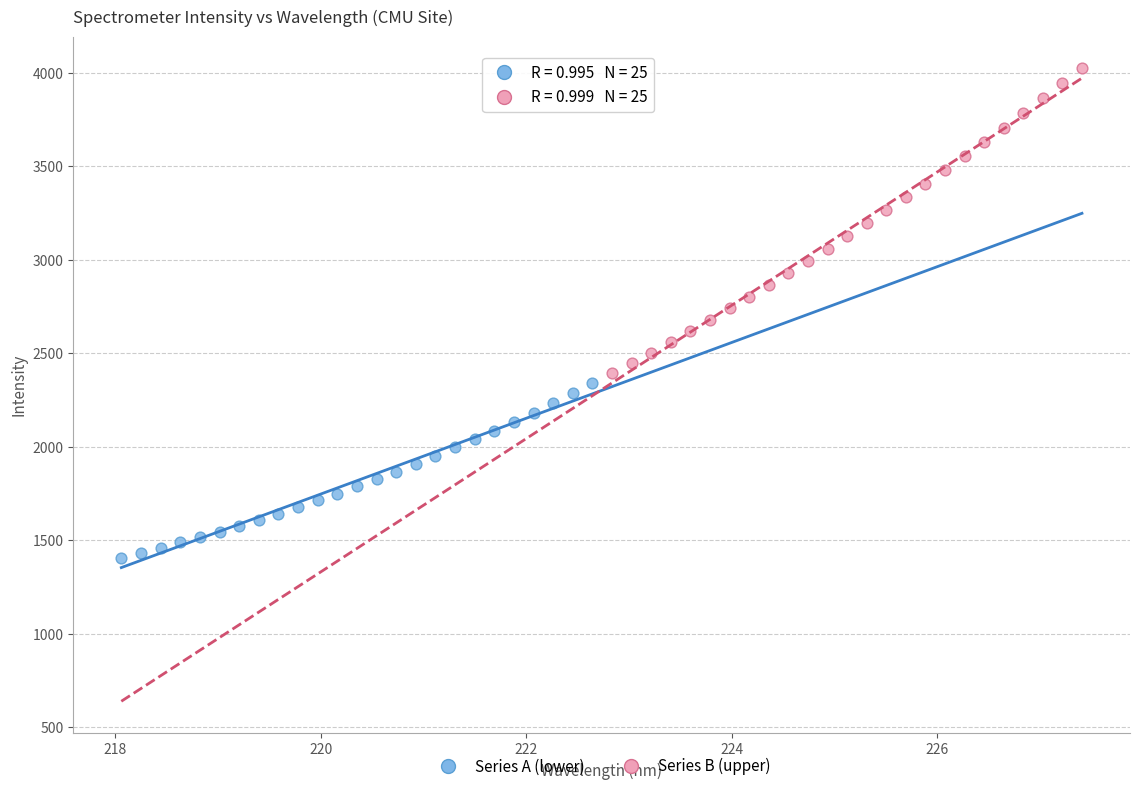

Which series reaches the maximum Y coordinate?

Series B (upper)